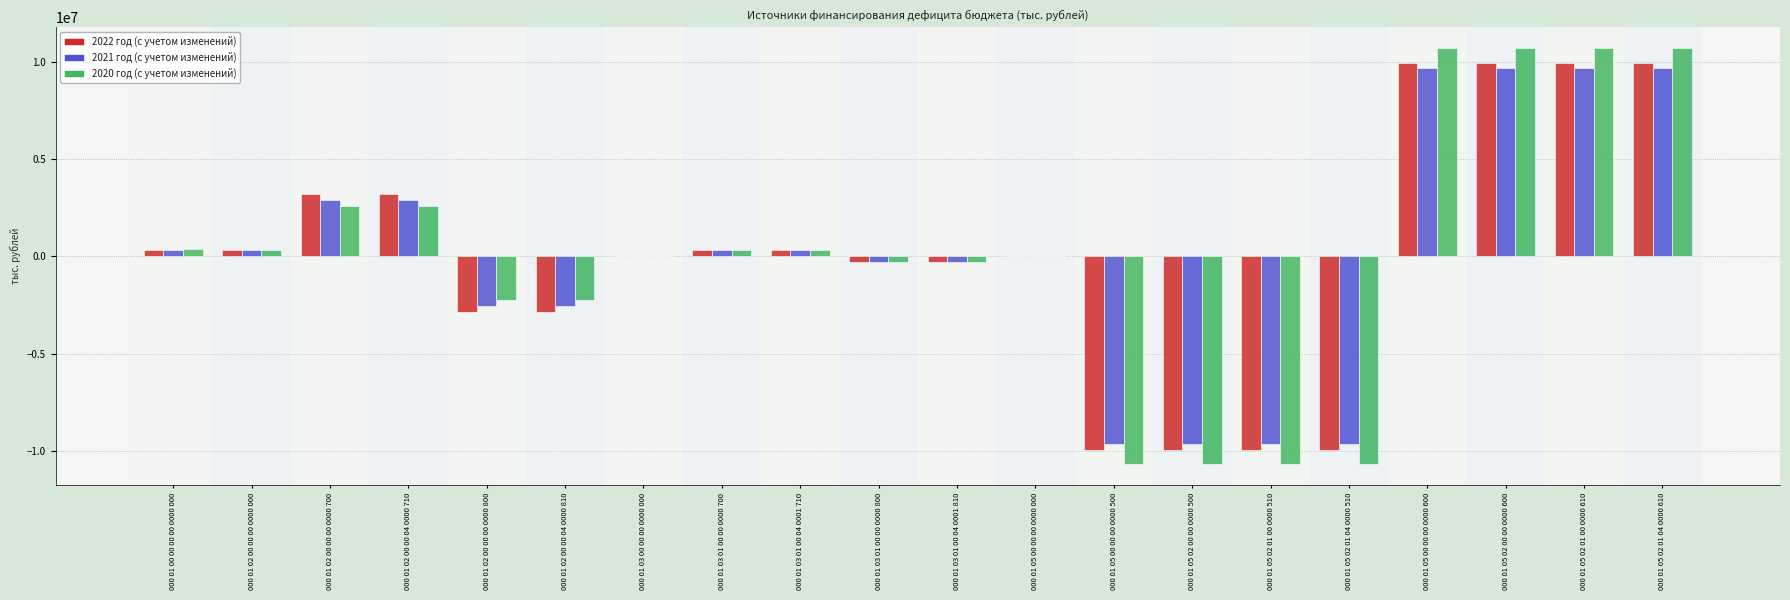

Which series changed the most between 000 01 03 00 00 00 0000 000 and 000 01 05 02 01 04 0000 610?

2020 год (с учетом изменений)